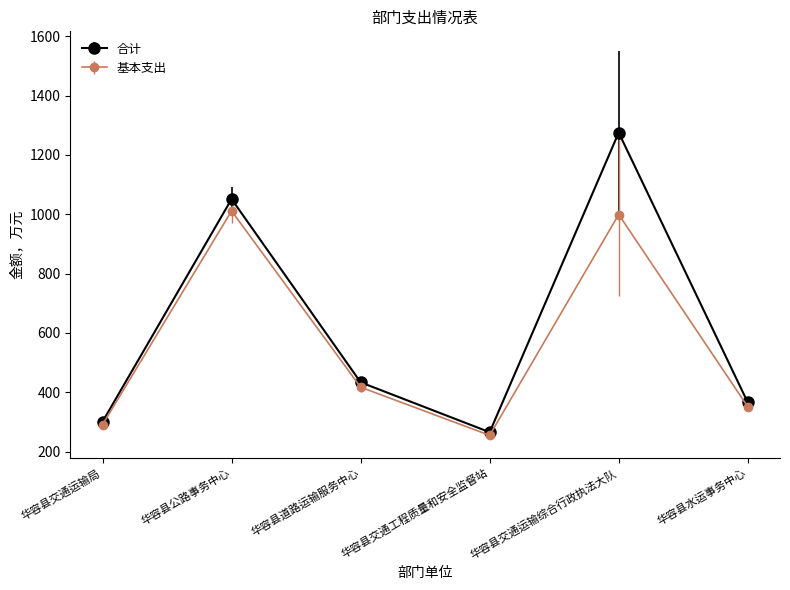

Does the chart have visible grid lines?

No